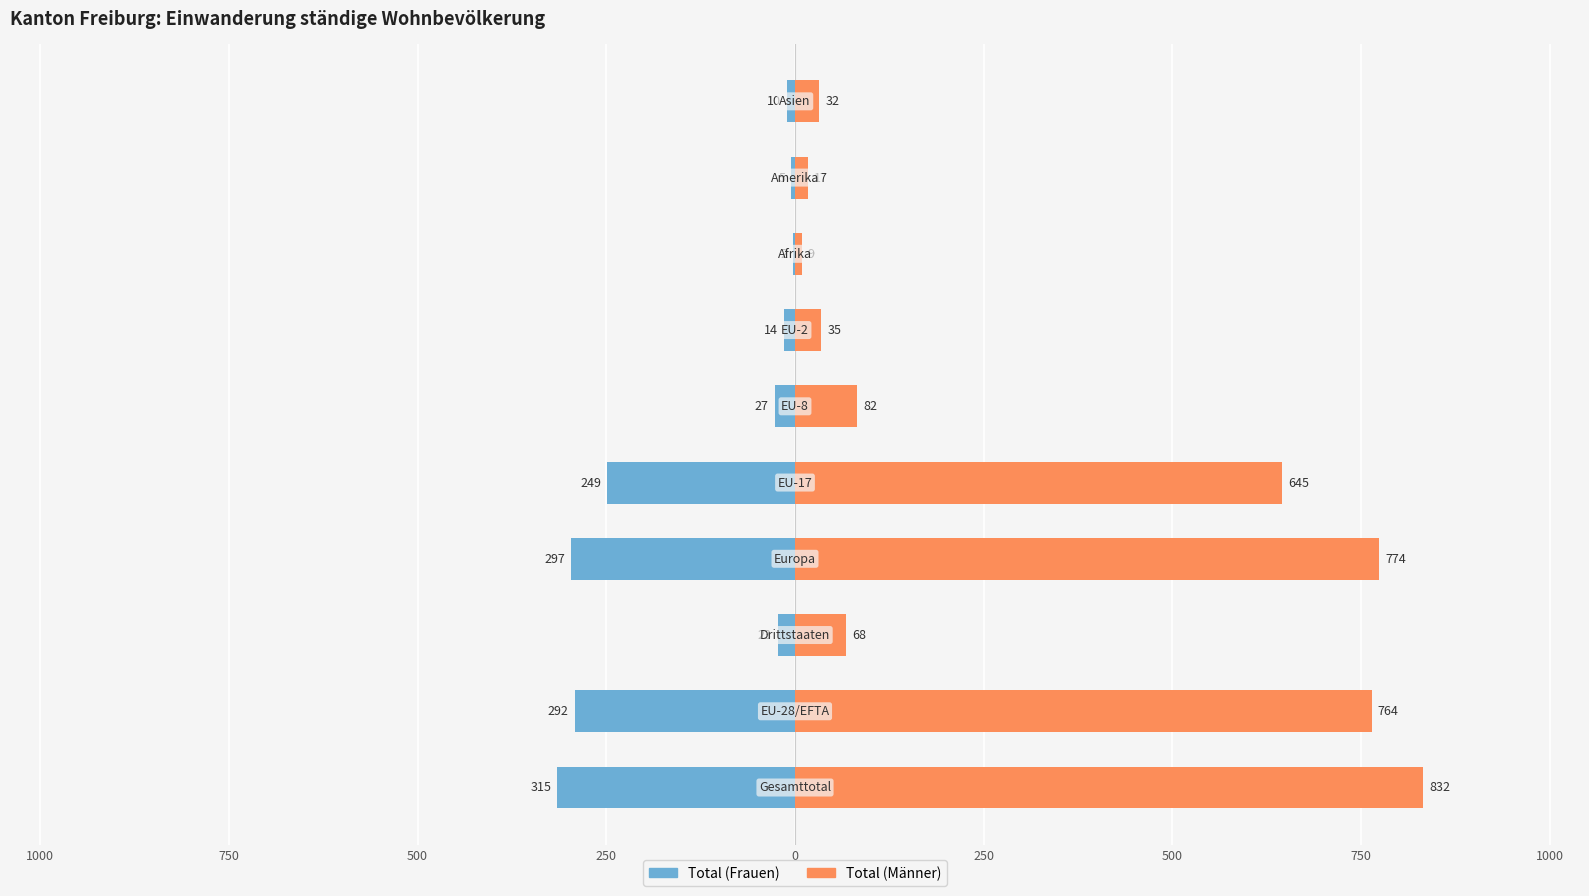

At how many categories does at least one series exceed 280?

4